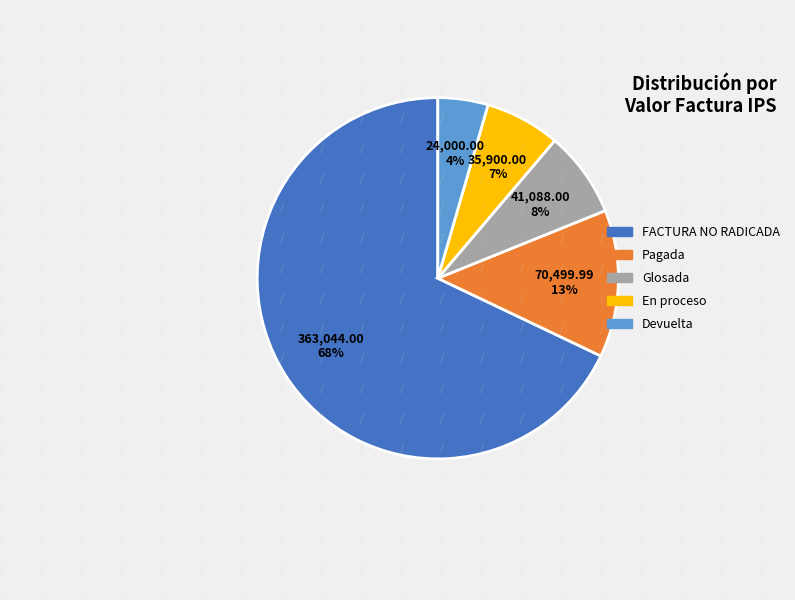

To the nearest percent, what is the average slice percentage?

20%